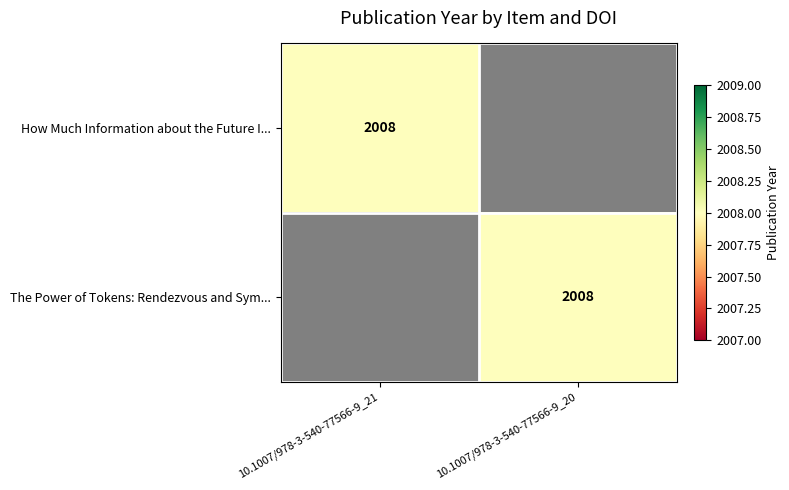

The value of The Power of Tokens: Rendezvous and Sym... at 10.1007/978-3-540-77566-9_20 is 2008. True or false?

True